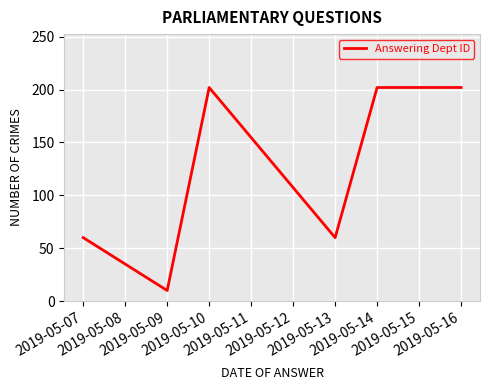

At which category does the data reach its first local valley?

2019-05-09